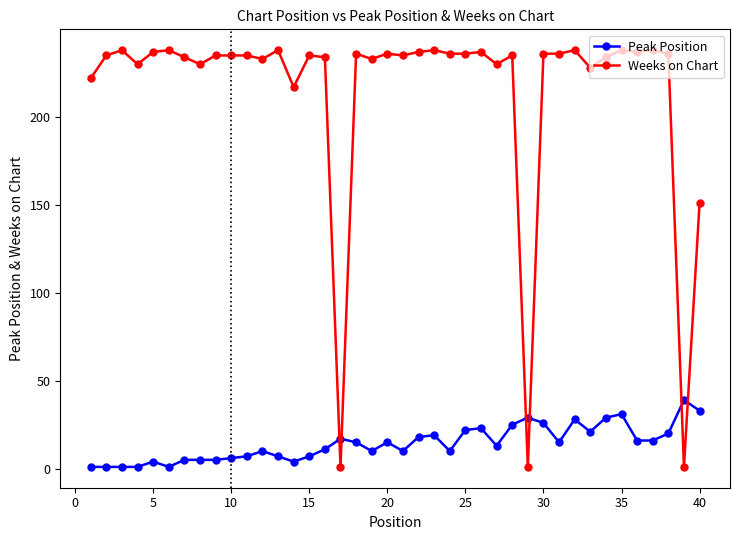

Which series has the widest spread of values?

Weeks on Chart